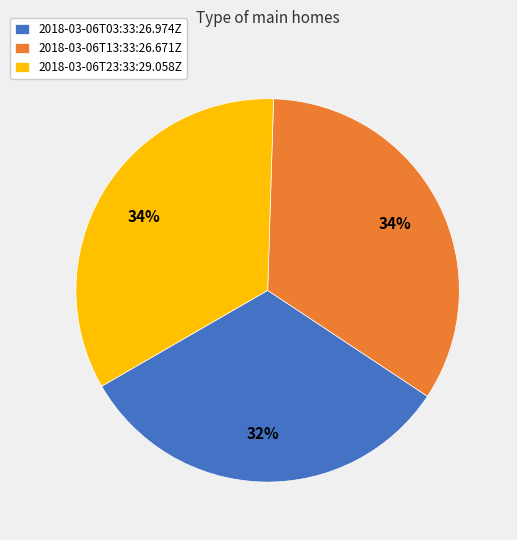

Does any single category account for the majority?

No